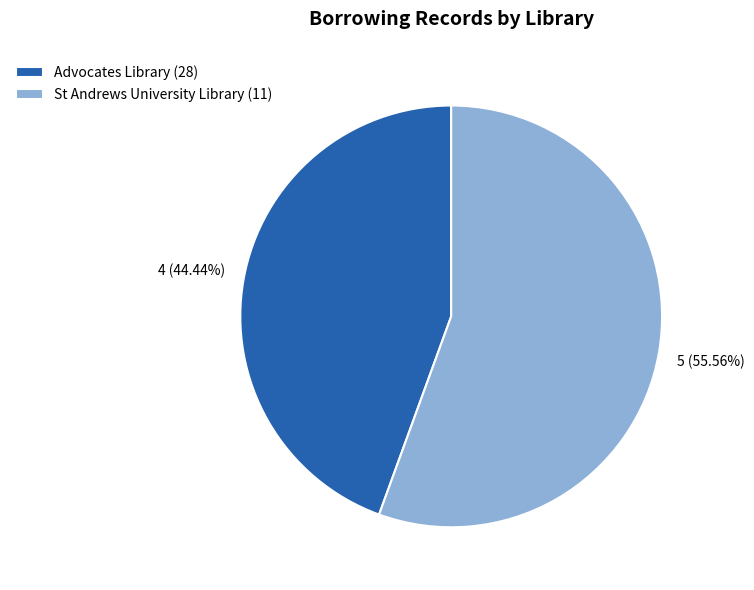

Is it true that St Andrews University Library (11) is 41% of the pie?

False